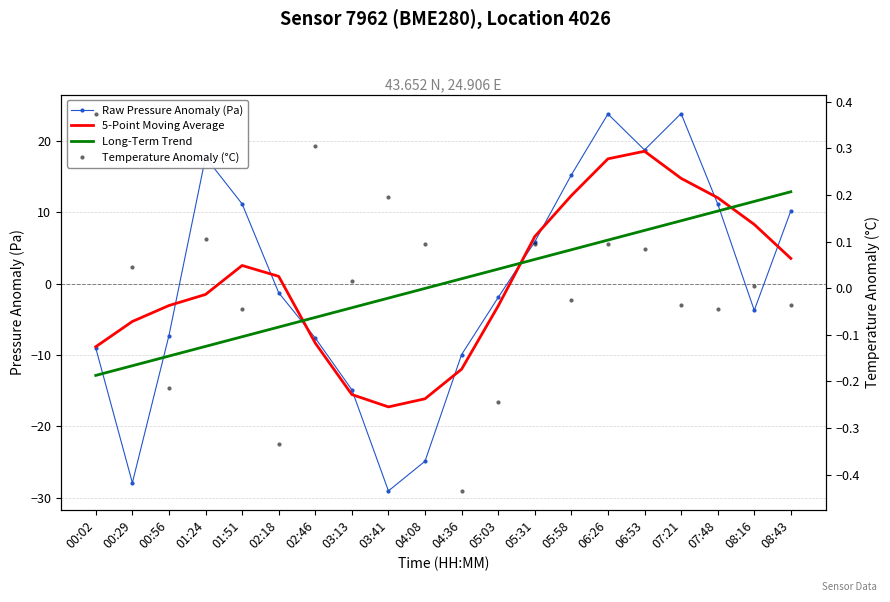

Reading right to left, what are all the values shown in this chart?

Raw Pressure Anomaly (Pa): 08:43=10.2	08:16=-3.8	07:48=11.2	07:21=23.8	06:53=18.7	06:26=23.7	05:58=15.2	05:31=5.8	05:03=-1.9	04:36=-9.9	04:08=-24.9	03:41=-29.0	03:13=-14.9	02:46=-7.6	02:18=-1.3	01:51=11.2	01:24=17.7	00:56=-7.3	00:29=-27.9	00:02=-9.0
5-Point Moving Average: 08:43=3.5	08:16=8.3	07:48=12.0	07:21=14.7	06:53=18.5	06:26=17.5	05:58=12.3	05:31=6.6	05:03=-3.1	04:36=-12.0	04:08=-16.1	03:41=-17.3	03:13=-15.5	02:46=-8.3	02:18=1.0	01:51=2.5	01:24=-1.5	00:56=-3.1	00:29=-5.3	00:02=-8.8
Long-Term Trend: 08:43=12.9	08:16=11.5	07:48=10.2	07:21=8.8	06:53=7.4	06:26=6.1	05:58=4.7	05:31=3.4	05:03=2.0	04:36=0.7	04:08=-0.7	03:41=-2.0	03:13=-3.4	02:46=-4.7	02:18=-6.1	01:51=-7.4	01:24=-8.8	00:56=-10.2	00:29=-11.5	00:02=-12.9
Temperature Anomaly (°C): 08:43=-0.0	08:16=0.0	07:48=-0.0	07:21=-0.0	06:53=0.1	06:26=0.1	05:58=-0.0	05:31=0.1	05:03=-0.2	04:36=-0.4	04:08=0.1	03:41=0.2	03:13=0.0	02:46=0.3	02:18=-0.3	01:51=-0.0	01:24=0.1	00:56=-0.2	00:29=0.0	00:02=0.4